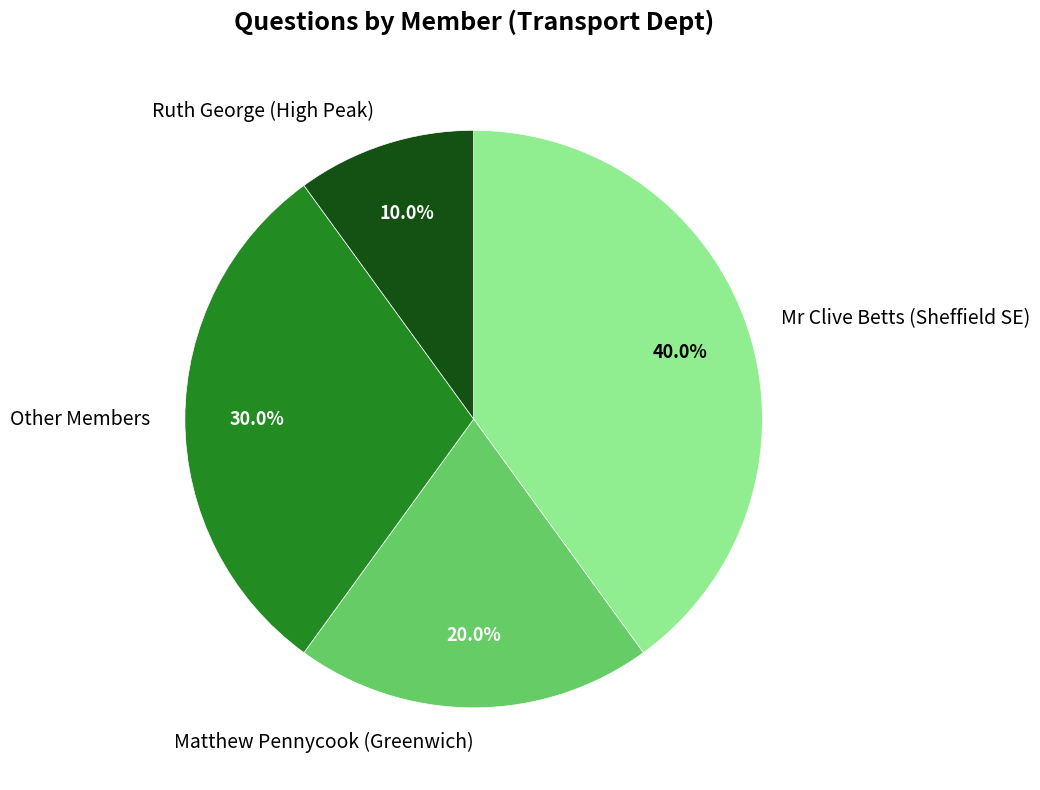

Between Mr Clive Betts (Sheffield SE) and Other Members, which is larger?

Mr Clive Betts (Sheffield SE)